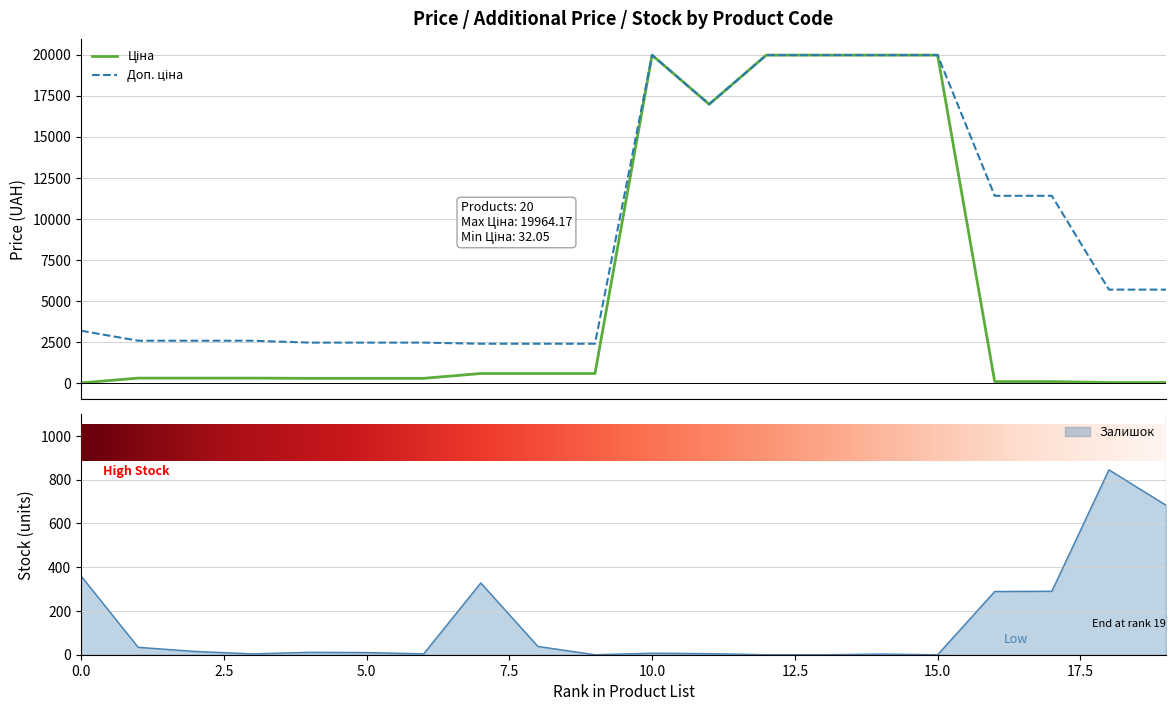

Which series has the largest range (max minus min)?

Ціна